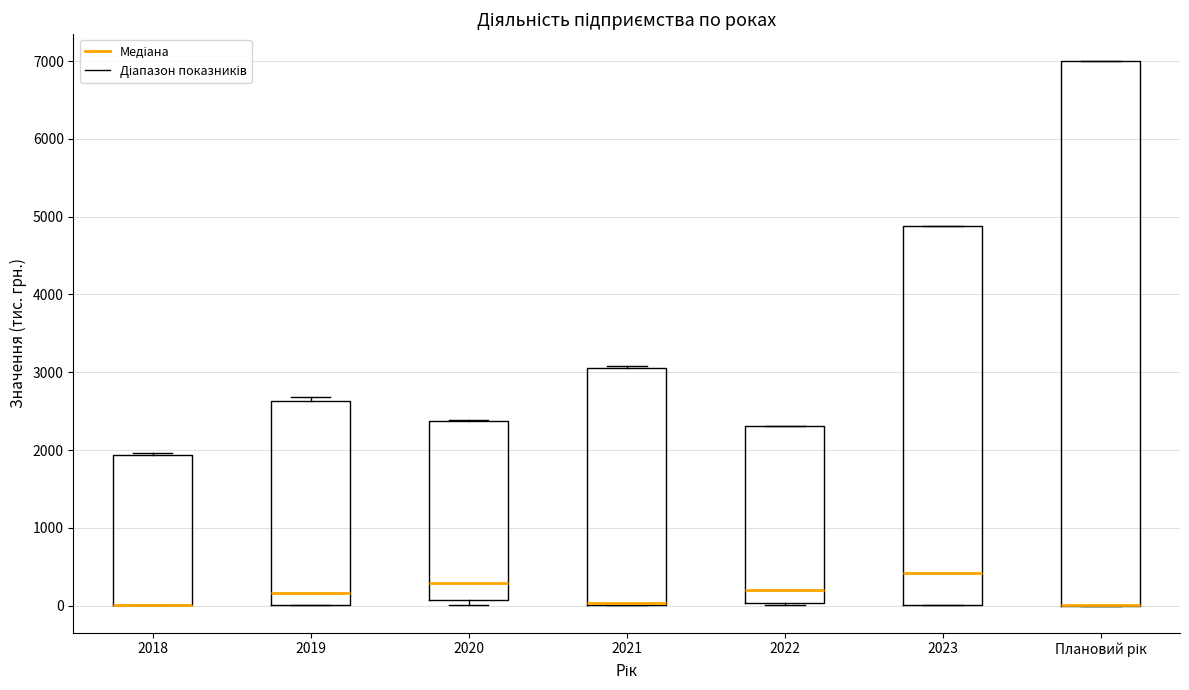

Where does the median line of the box for 2020 sit on the y-axis? The values are not printed on the chart, so give them approximately, as read against the axis.

300